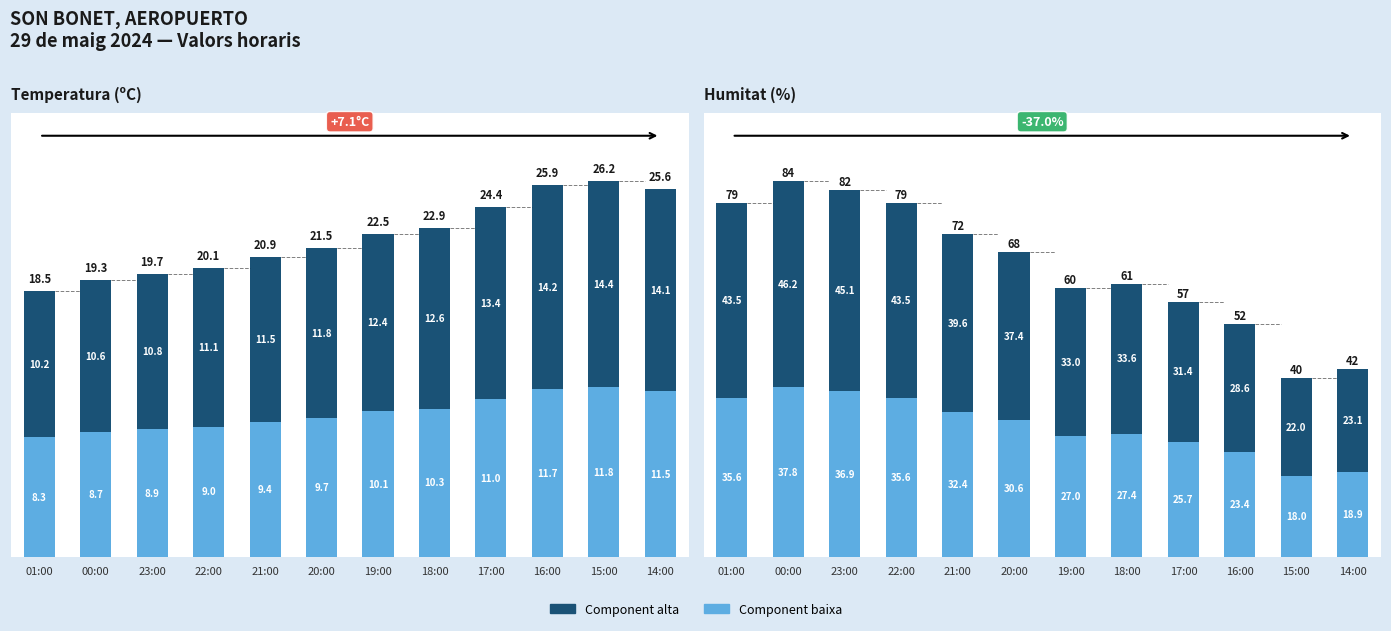

True or false: Humitat alta has a value of 66.2 at 21:00.

False